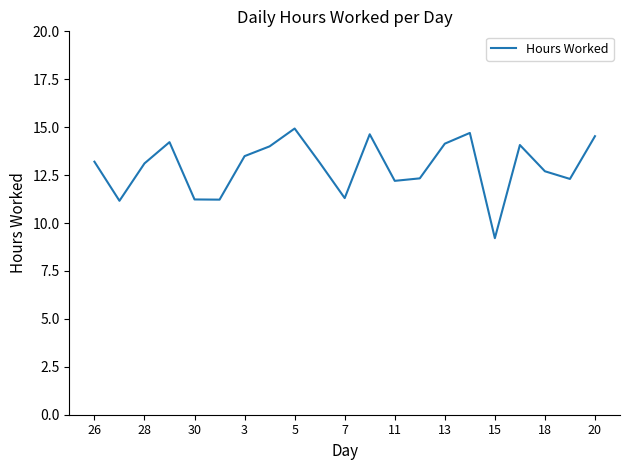

What is the maximum value shown in the chart?

14.9